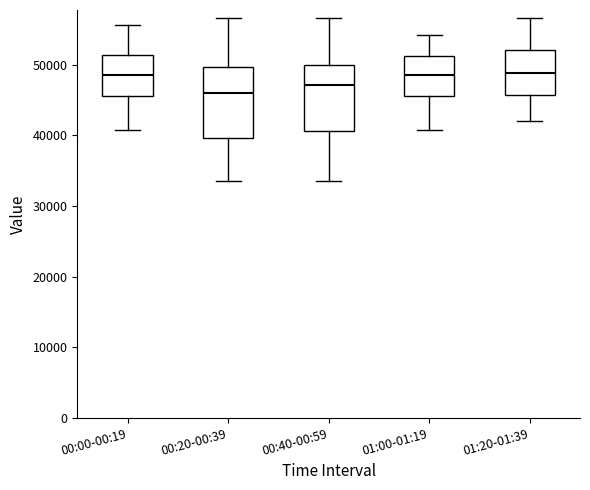

Where is the lower edge of the box for 01:00-01:19 on the y-axis? The values are not printed on the chart, so give them approximately, as read against the axis.

46000